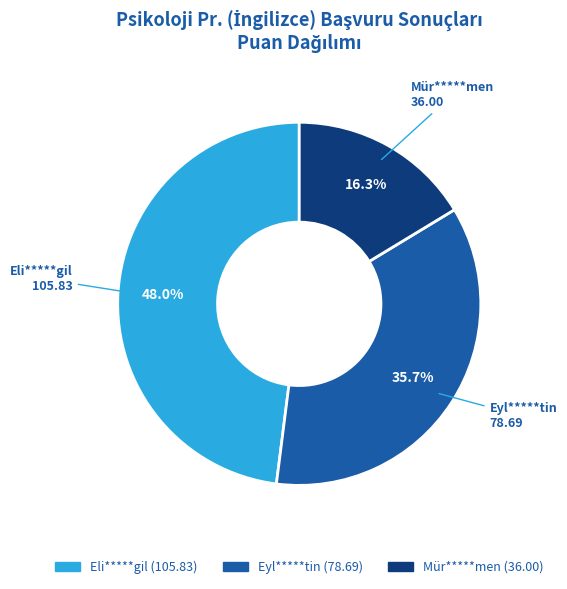

To the nearest percent, what is the average slice percentage?

33%